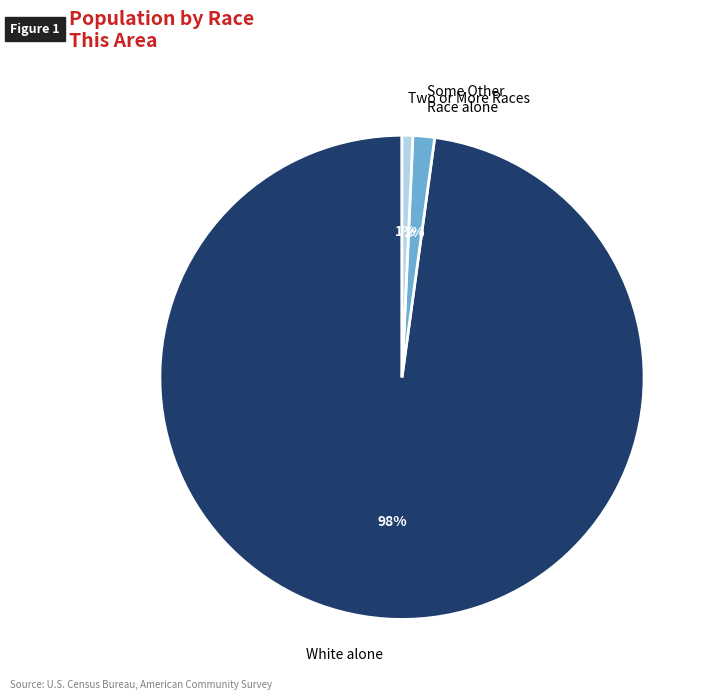

To the nearest percent, what is the difference between the largest and smallest slice percentages?

97%